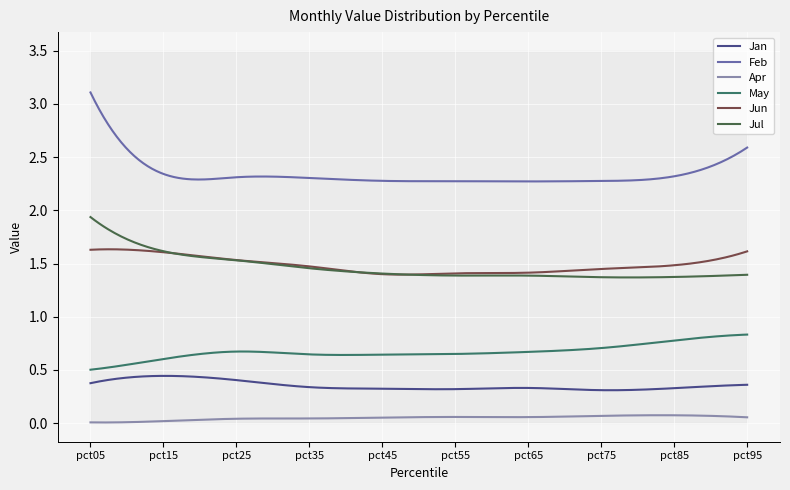

What is the difference between the maximum and minimum values in the May series?

0.3